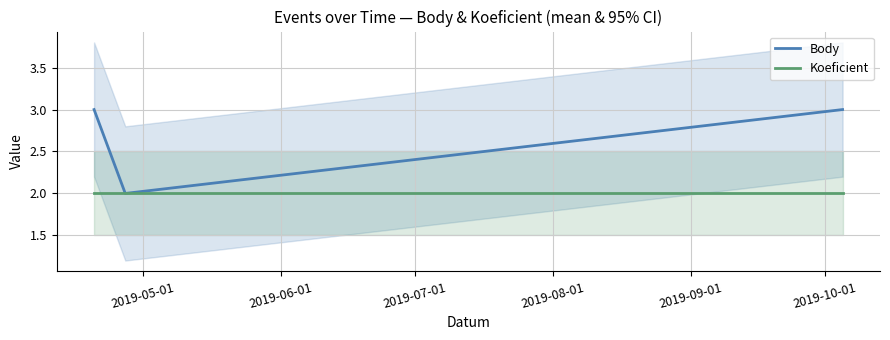

Which series has the largest range (max minus min)?

Body